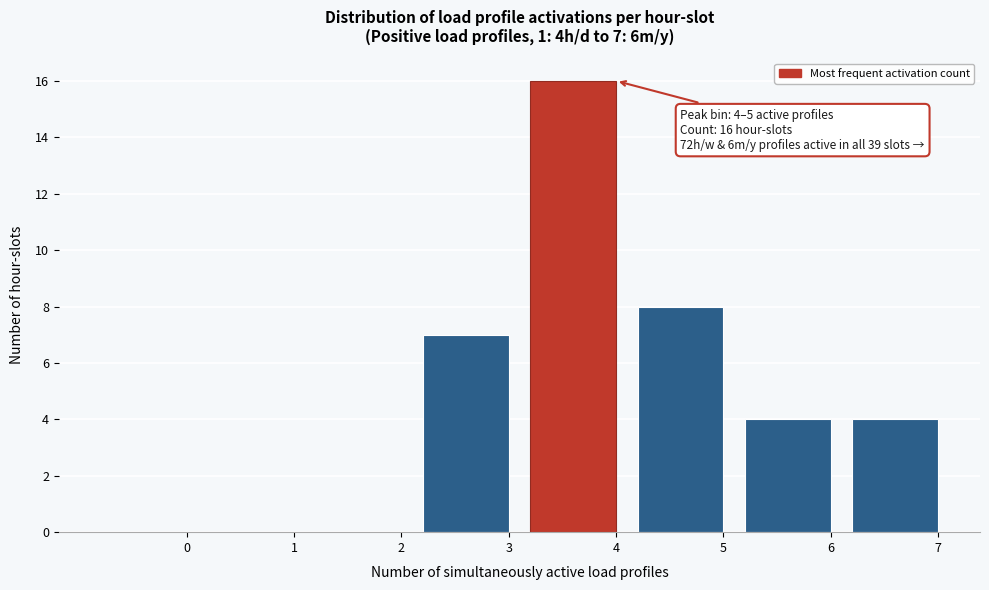

Reading left to right, what are all the values shown in this chart?

0=0	1=0	2=0	3=7	4=16	5=8	6=4	7=4